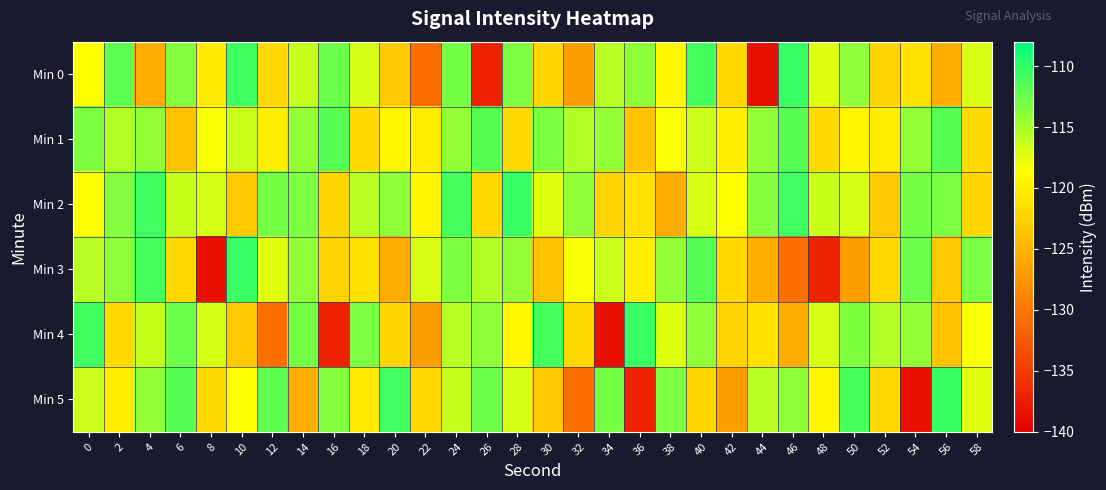

Which has a higher value, 24 or 36?

24